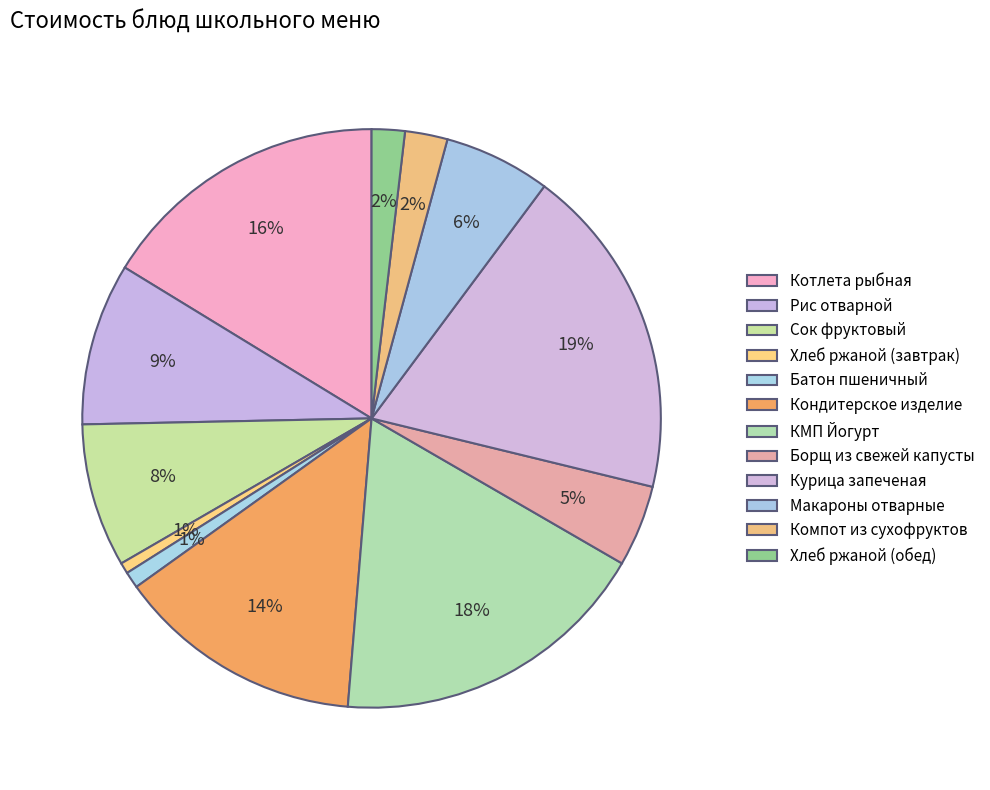

To the nearest percent, what is the combined percentage of КМП Йогурт and Борщ из свежей капусты?

23%